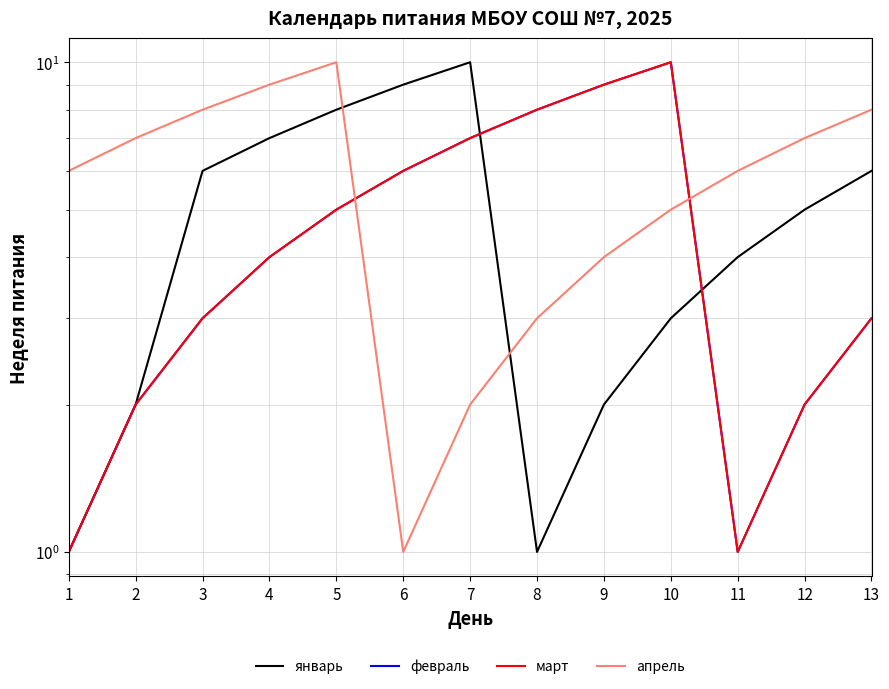

At which category is the sum across all series the highest?

5